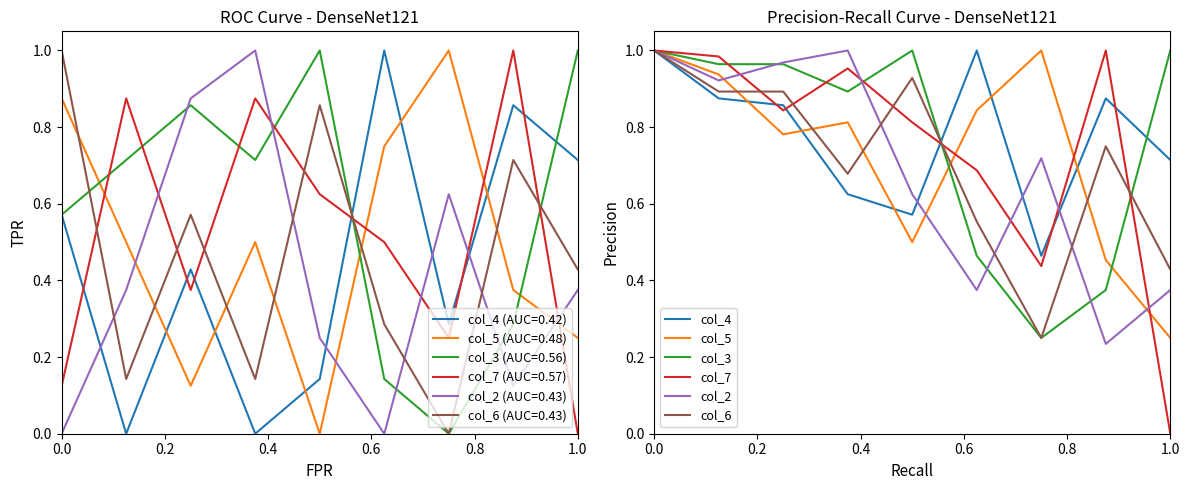

True or false: col_3 has a value of 1.7 at 1.0.

False